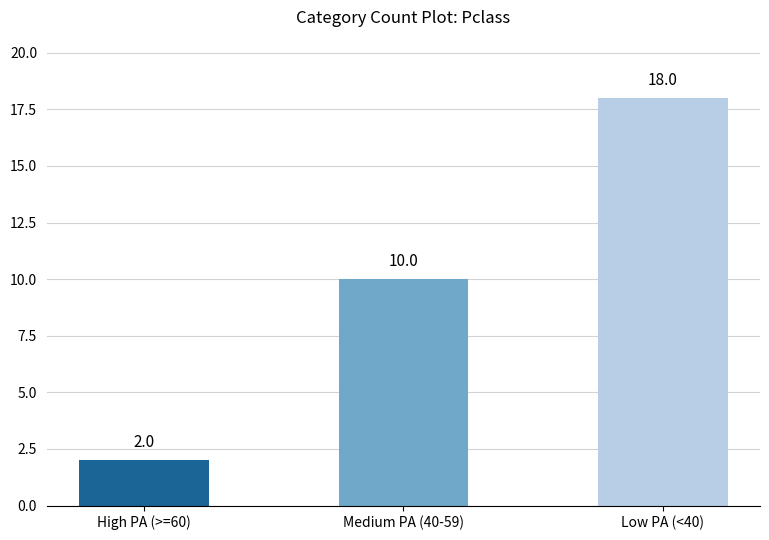

Which has a higher value, Medium PA (40-59) or High PA (>=60)?

Medium PA (40-59)